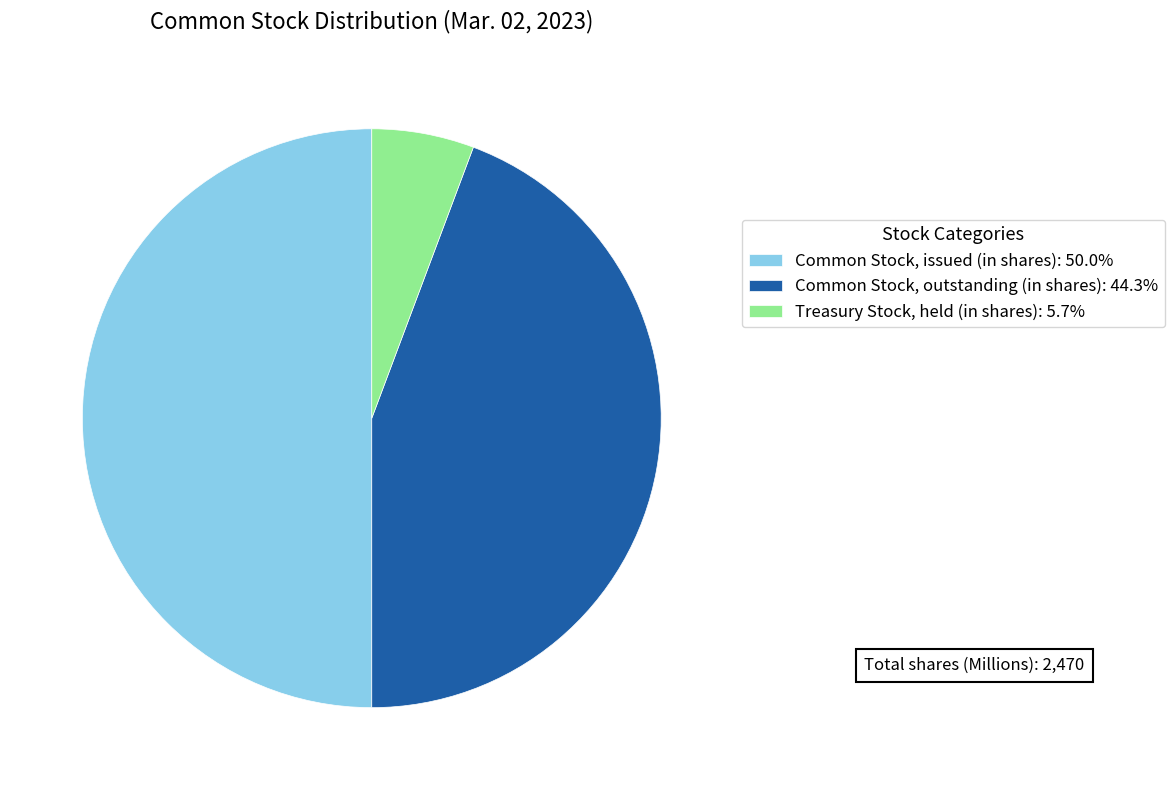

Which category has the biggest portion of the pie?

Common Stock, issued (in shares)